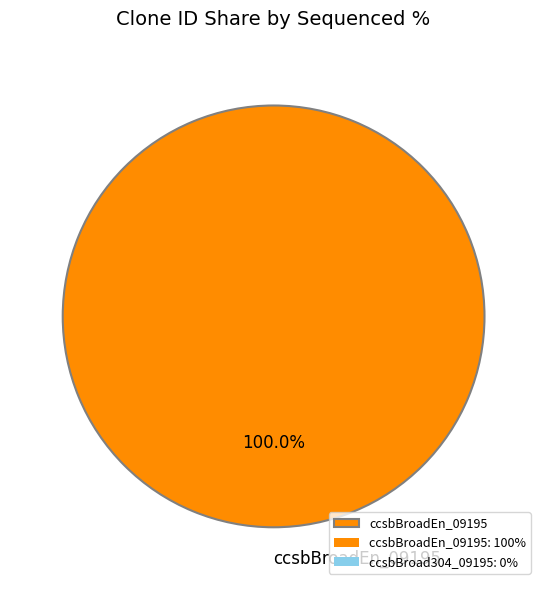

Which category accounts for the majority?

ccsbBroadEn_09195